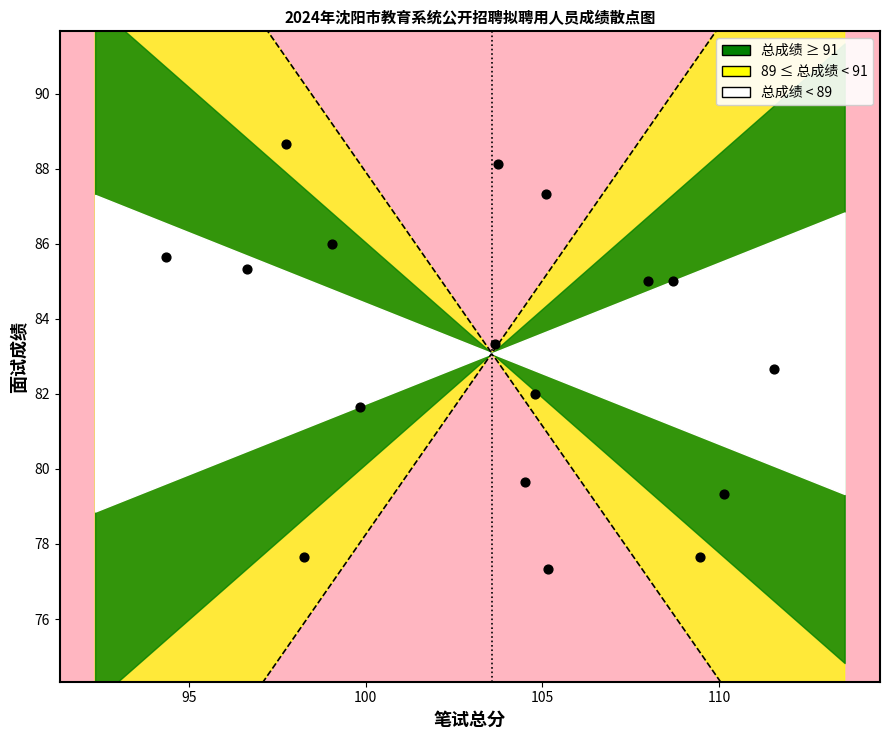

What is the range of Y values (max minus min)?

11.3